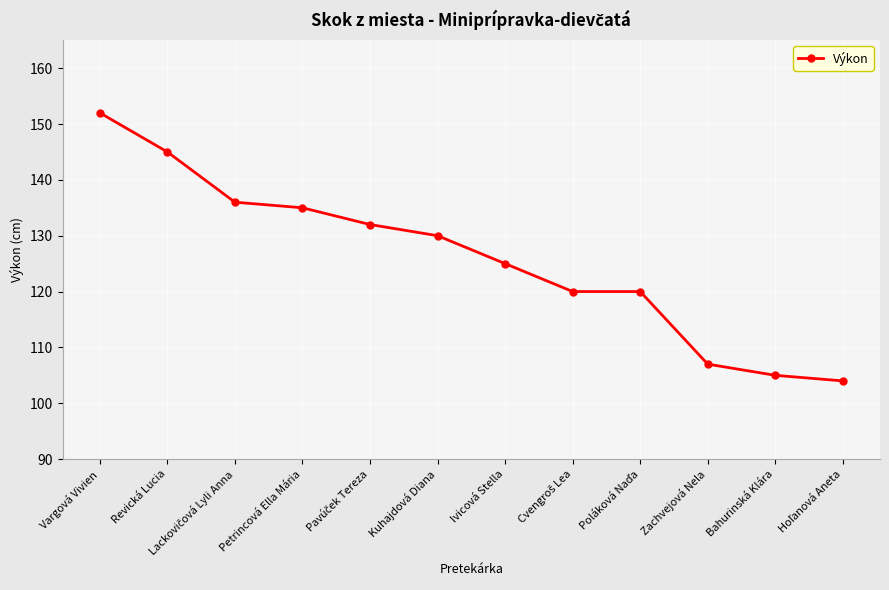

Between Ivicová Stella and Petrincová Ella Mária, which is larger?

Petrincová Ella Mária